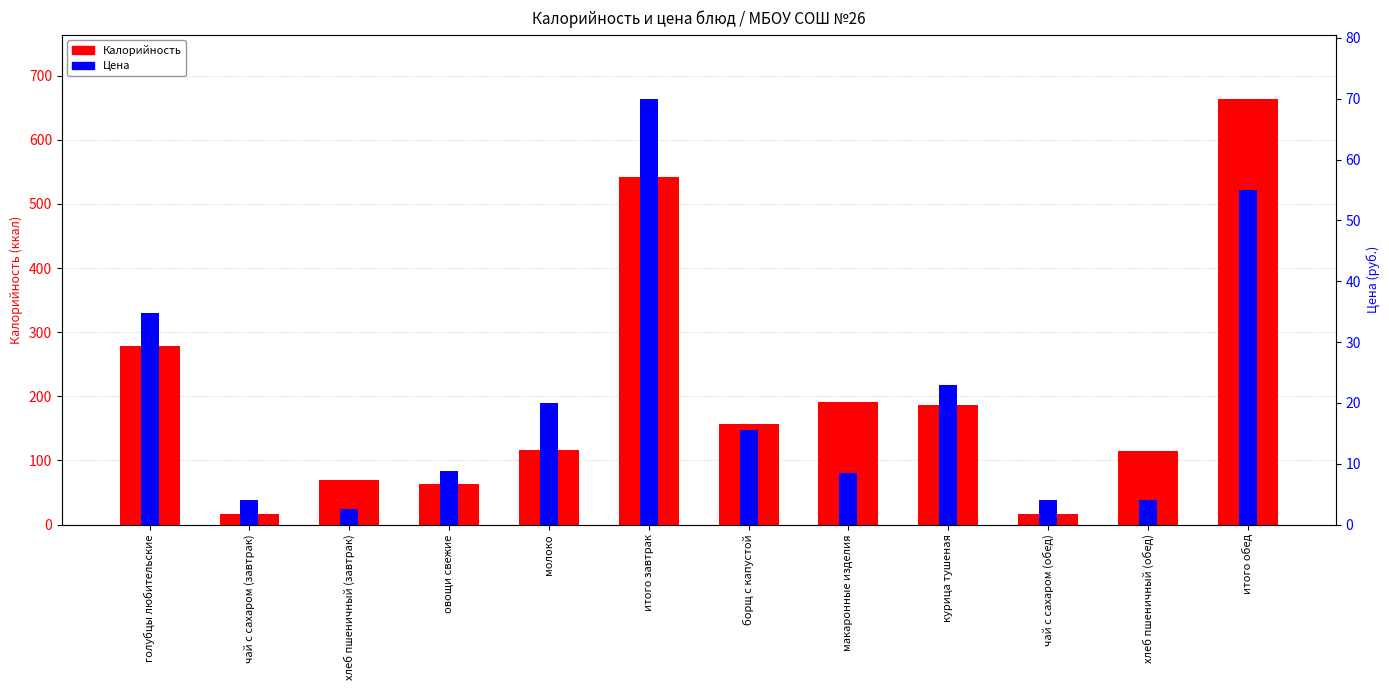

How many bars are there in total?

24